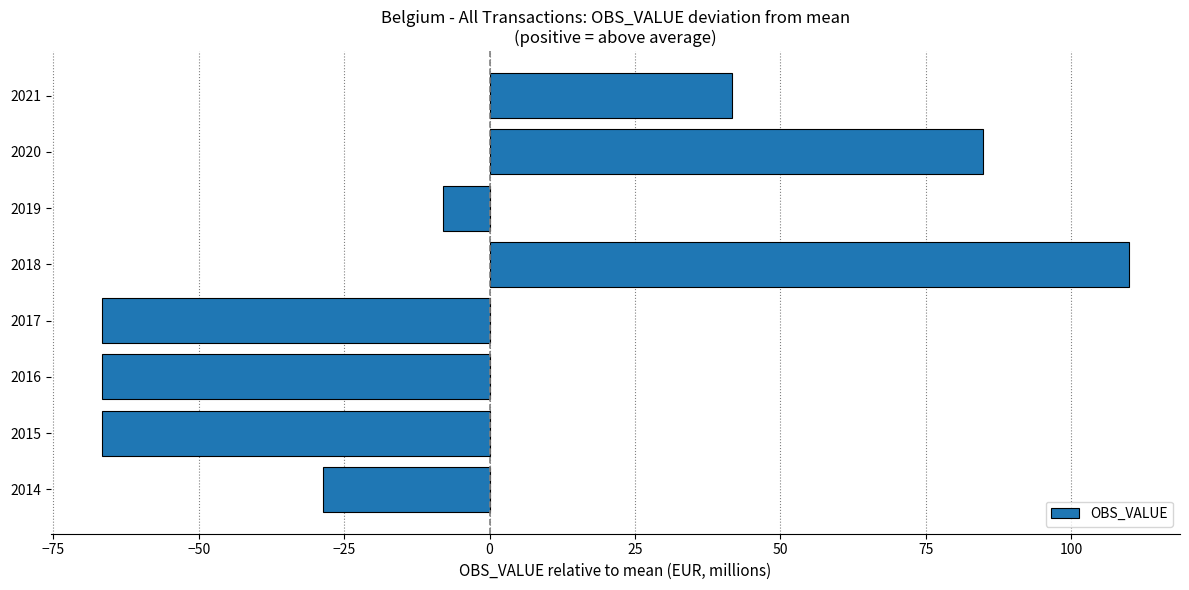

Between 2016 and 2020, which is larger?

2020